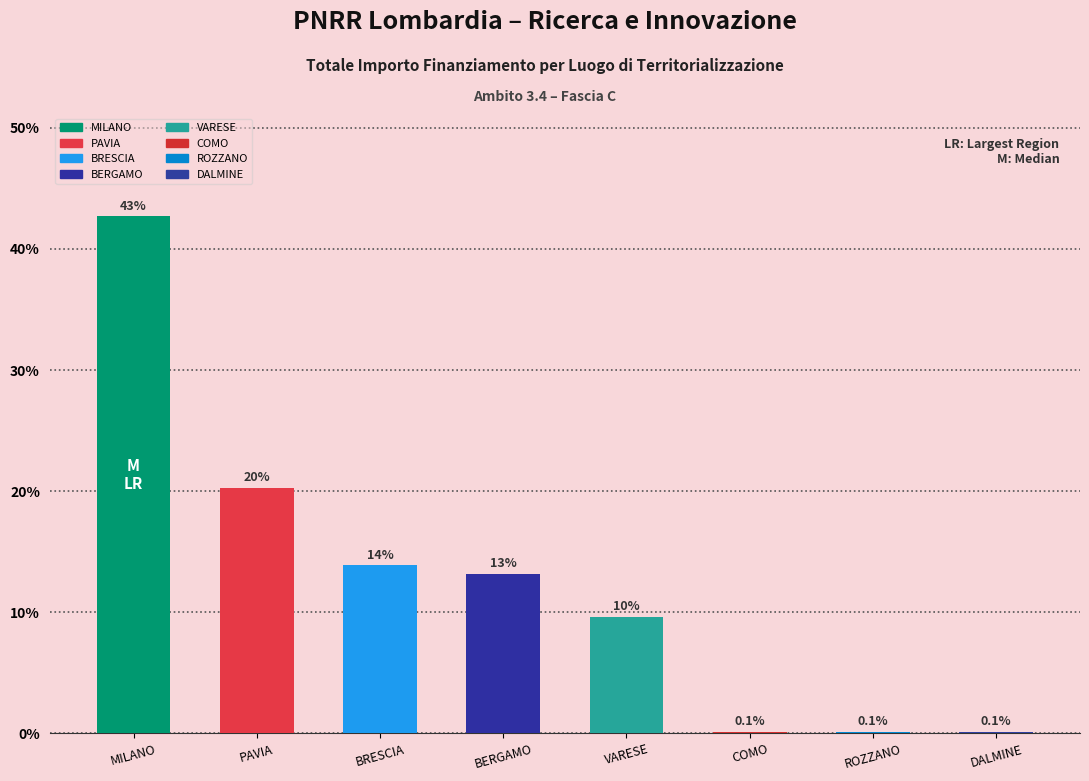

Are the bars horizontal?

No